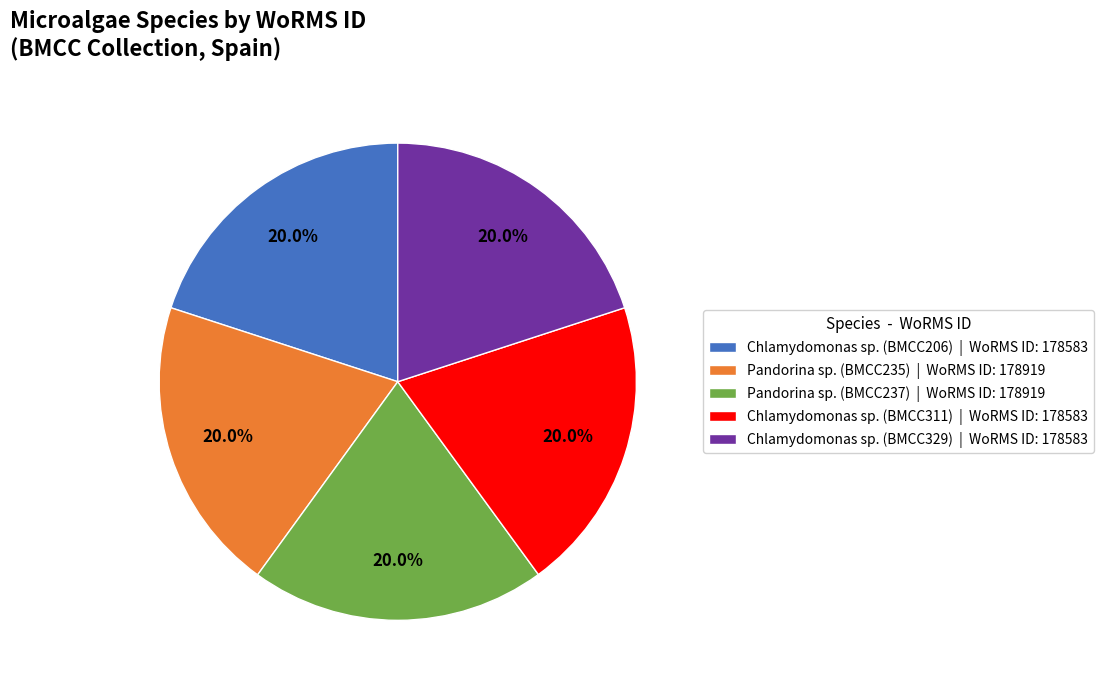

True or false: Pandorina sp. (BMCC237) accounts for 20% of the total.

True